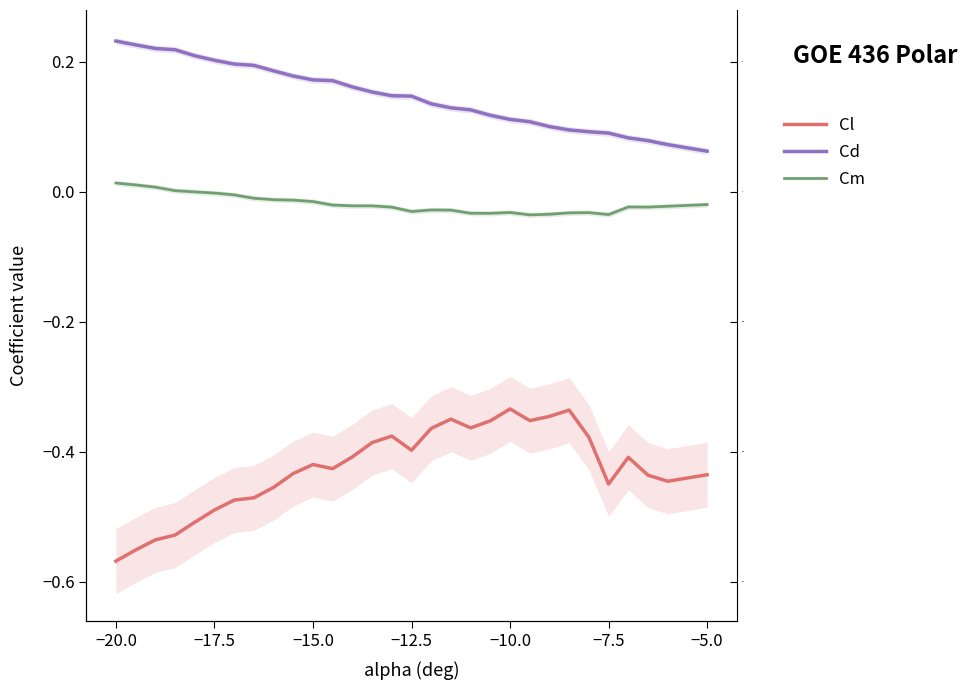

At which label does Cl reach its minimum?

−20.0